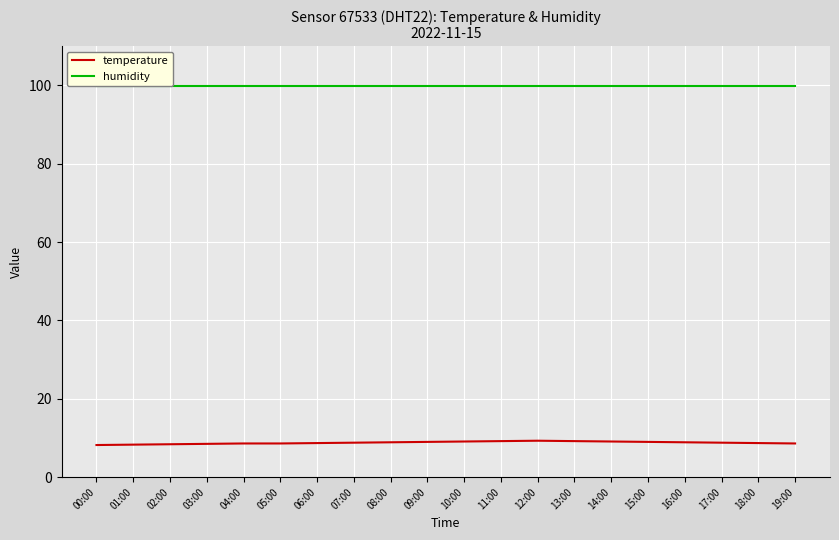

Between 06:00 and 05:00, which is larger?

06:00